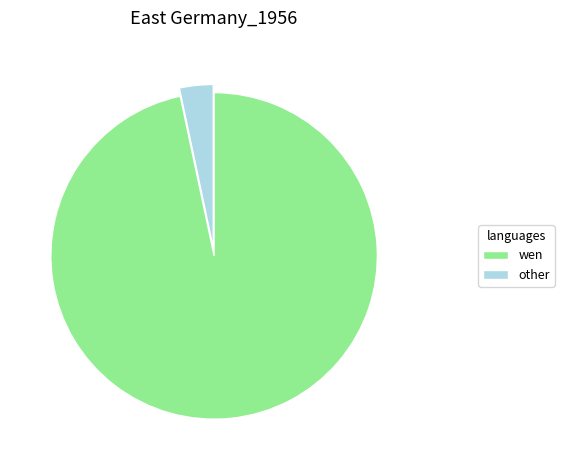

Is the sum of other and wen greater than half?

Yes